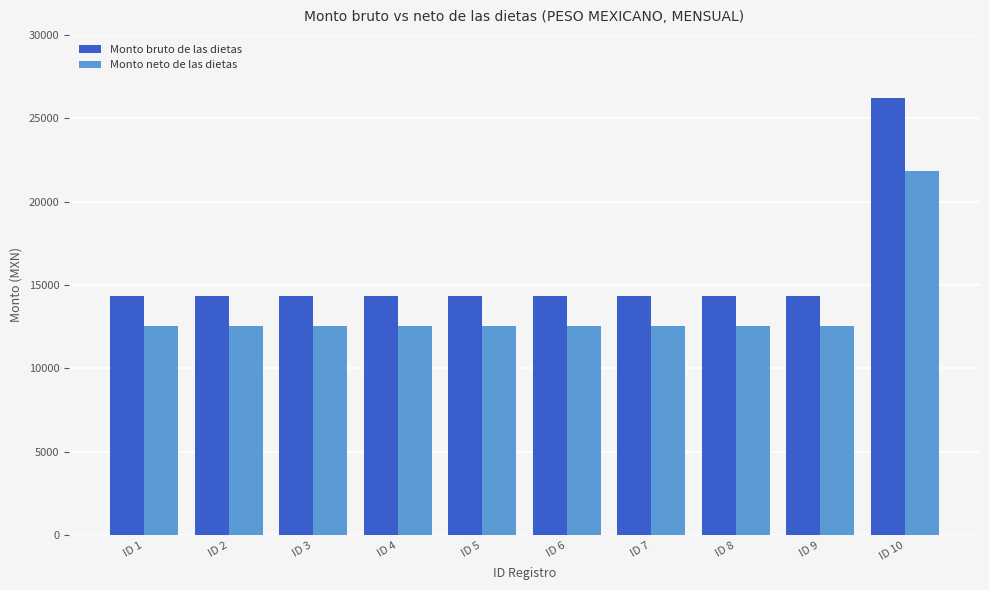

What is the average value of the Monto neto de las dietas series?

13476.2